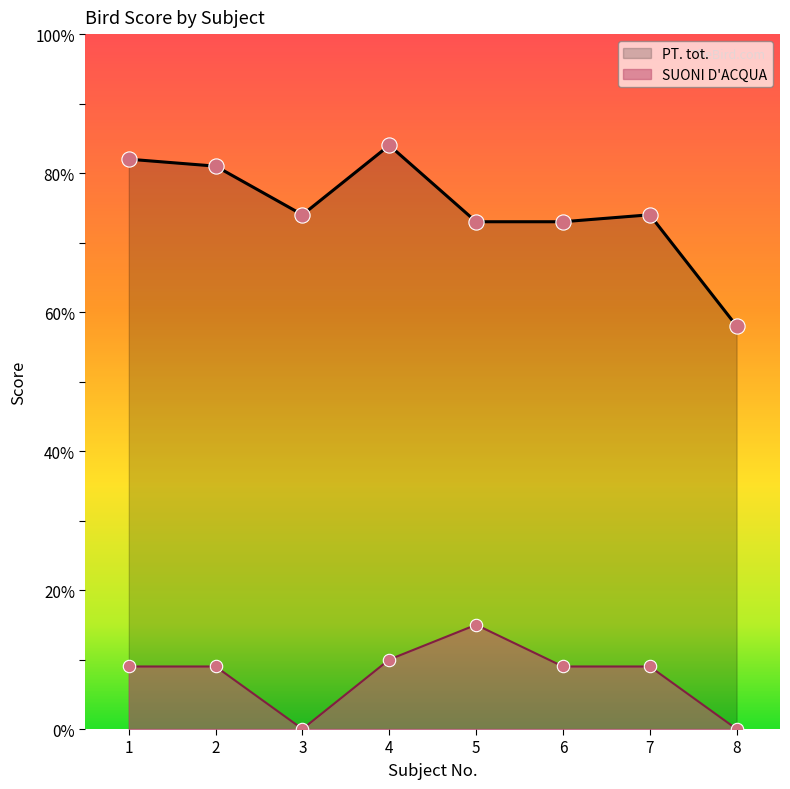

Which series has the largest total across all categories?

PT. tot.